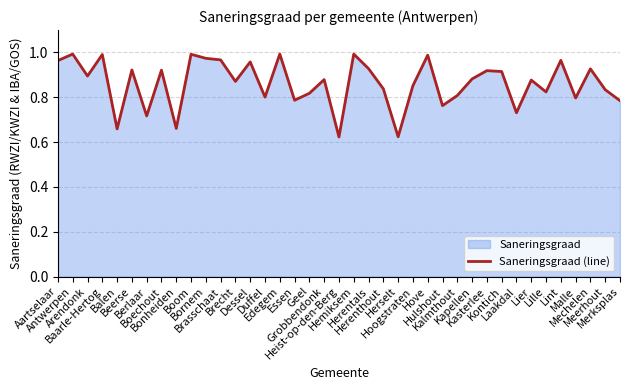

Between Hove and Bonheiden, which is larger?

Hove